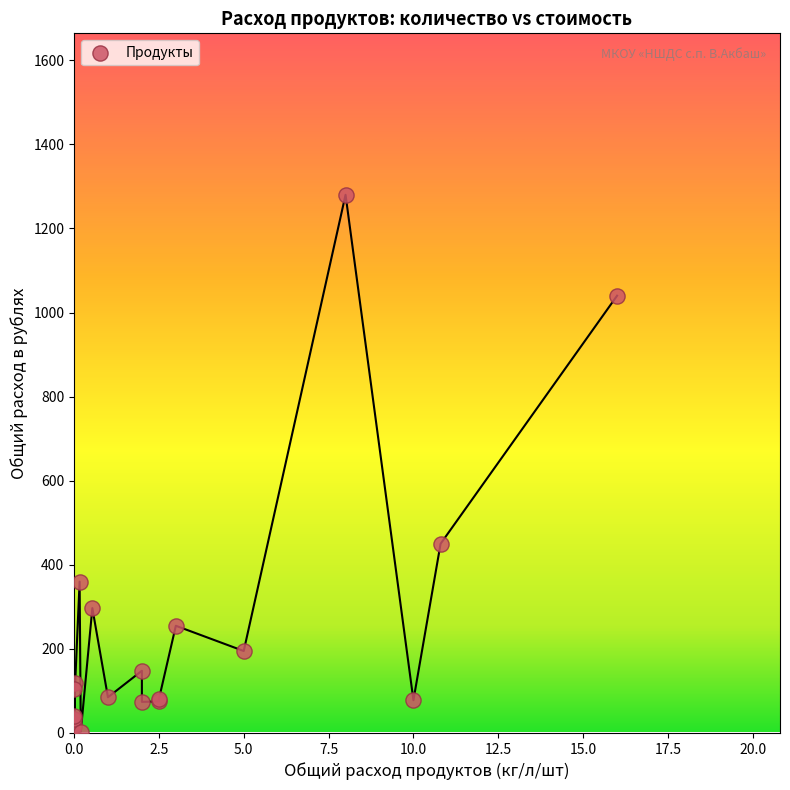

What Y value in the scatter plot is closest to 641?

450.0